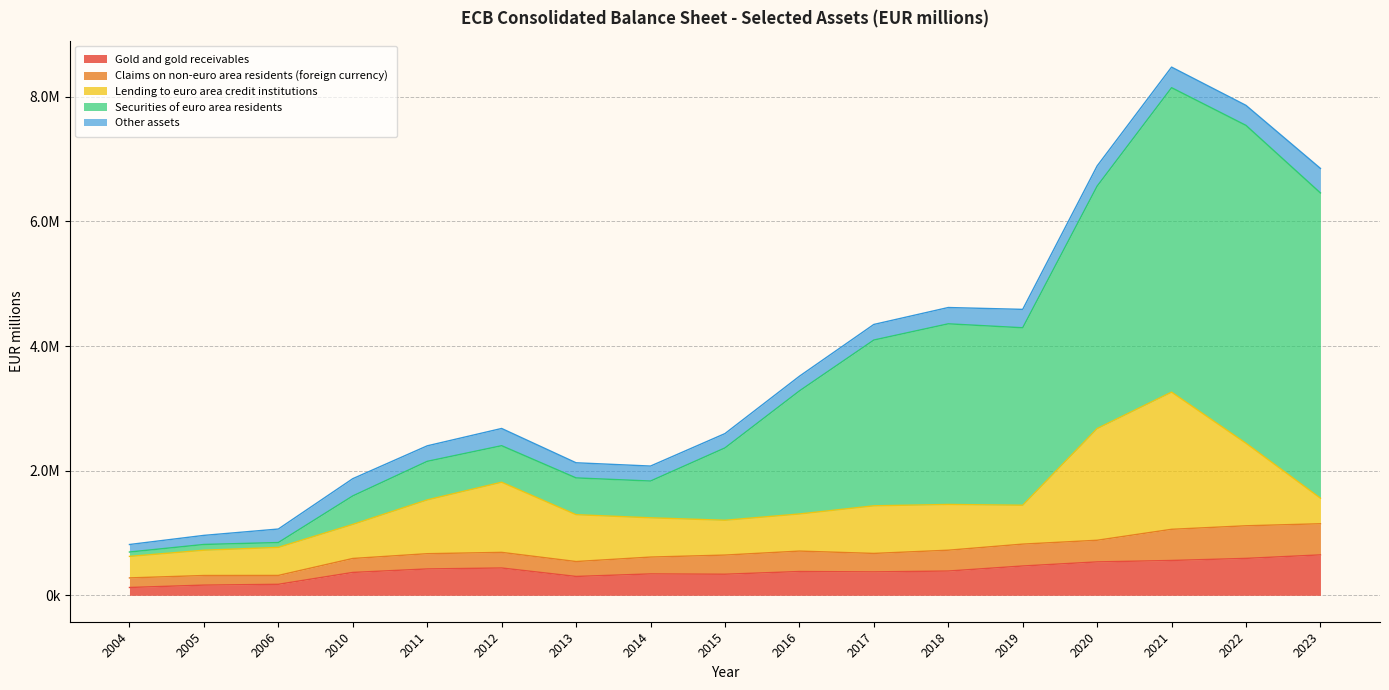

Reading left to right, extract all data points from this chart.

Gold and gold receivables: 2004=125730	2005=163881	2006=176768	2010=367402	2011=423458	2012=438686	2013=302940	2014=343630	2015=338713	2016=382061	2017=376300	2018=389765	2019=470742	2020=536542	2021=559373	2022=592898	2023=649110
Claims on non-euro area residents (foreign currency): 2004=153856	2005=154140	2006=142288	2010=224001	2011=244623	2012=250771	2013=239288	2014=270250	2015=307243	2016=327859	2017=296201	2018=334369	2019=351133	2020=347172	2021=500191	2022=523240	2023=499583
Lending to euro area credit institutions: 2004=345112	2005=405966	2006=450541	2010=546747	2011=863568	2012=1126019	2013=752288	2014=630341	2015=558989	2016=595873	2017=764310	2018=734381	2019=624232	2020=1793194	2021=2201882	2022=1324347	2023=410290
Securities of euro area residents: 2004=70244	2005=92367	2006=77614	2010=457415	2011=618764	2012=586133	2013=590008	2014=590265	2015=1161004	2016=1974866	2017=2660726	2018=2899300	2019=2848351	2020=3890770	2021=4886410	2022=5102068	2023=4898966
Other assets: 2004=120479	2005=145635	2006=216728	2010=276493	2011=248860	2012=276483	2013=243063	2014=240254	2015=229802	2016=235368	2017=250052	2018=261556	2019=295174	2020=324056	2021=330198	2022=321222	2023=393943